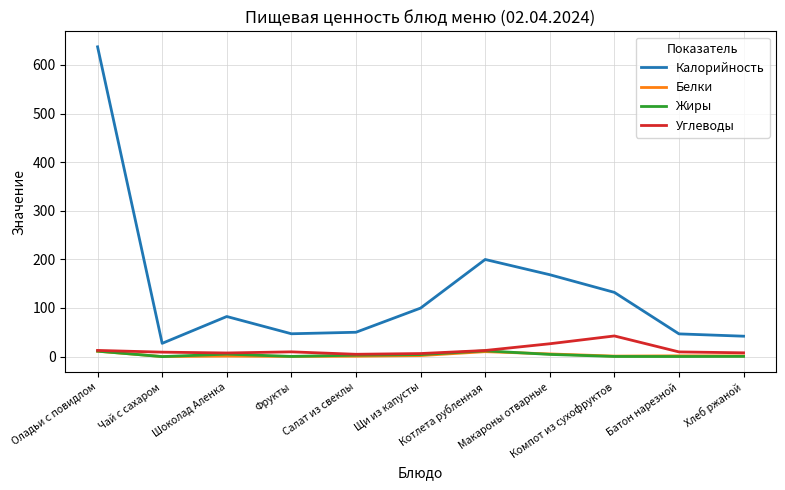

Which series has the largest total across all categories?

Калорийность